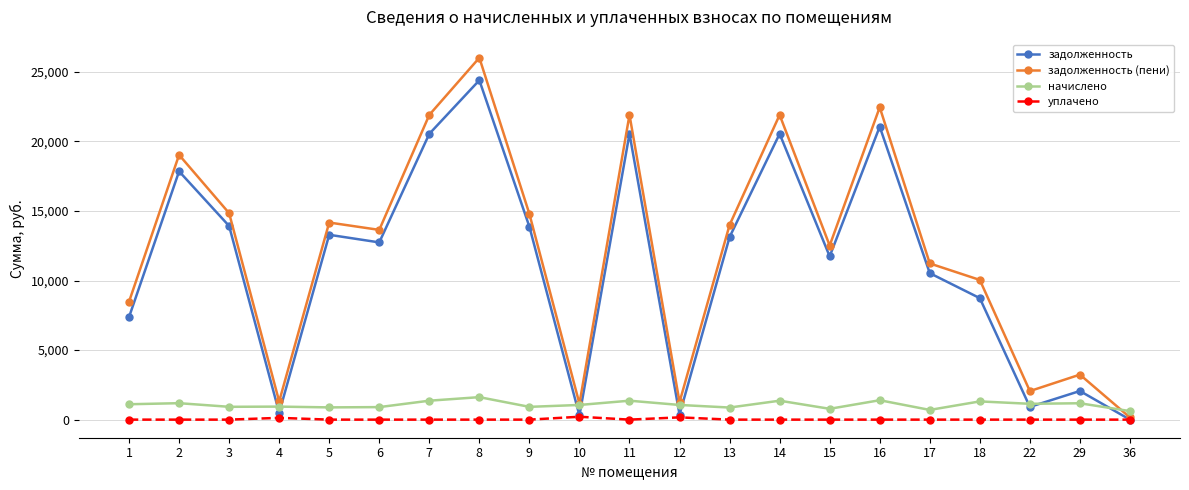

Is the value of начислено at 12 greater than the value of уплачено at 16?

Yes